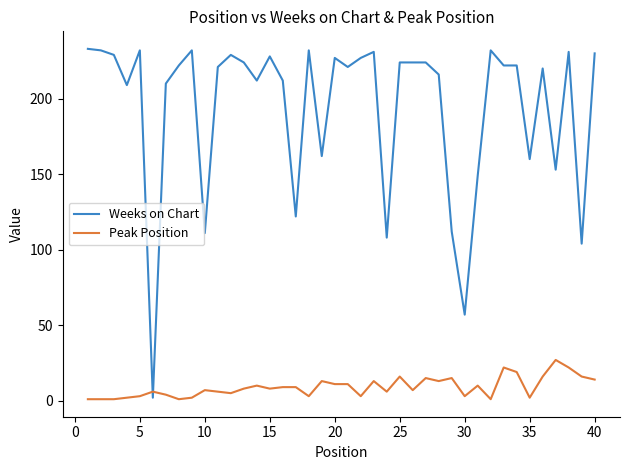

Rank the series by their average value, from lowest to highest.

Peak Position, Weeks on Chart